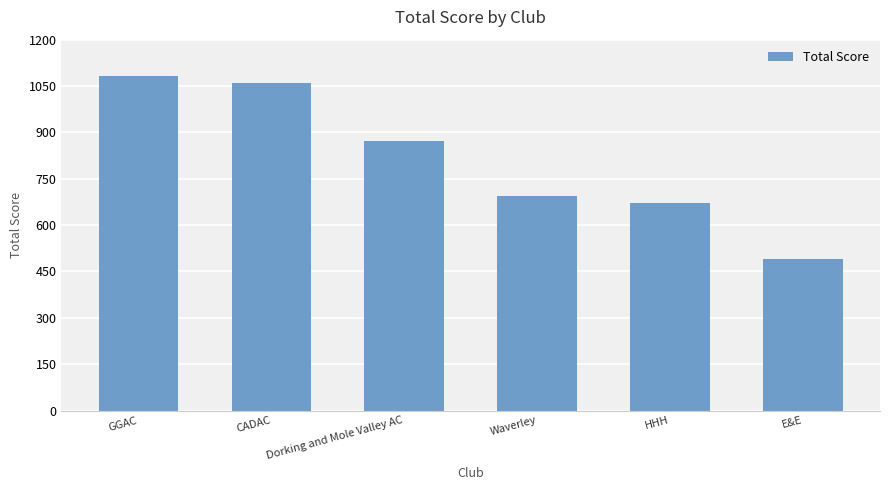

Which label corresponds to the smallest value in the chart?

E&E